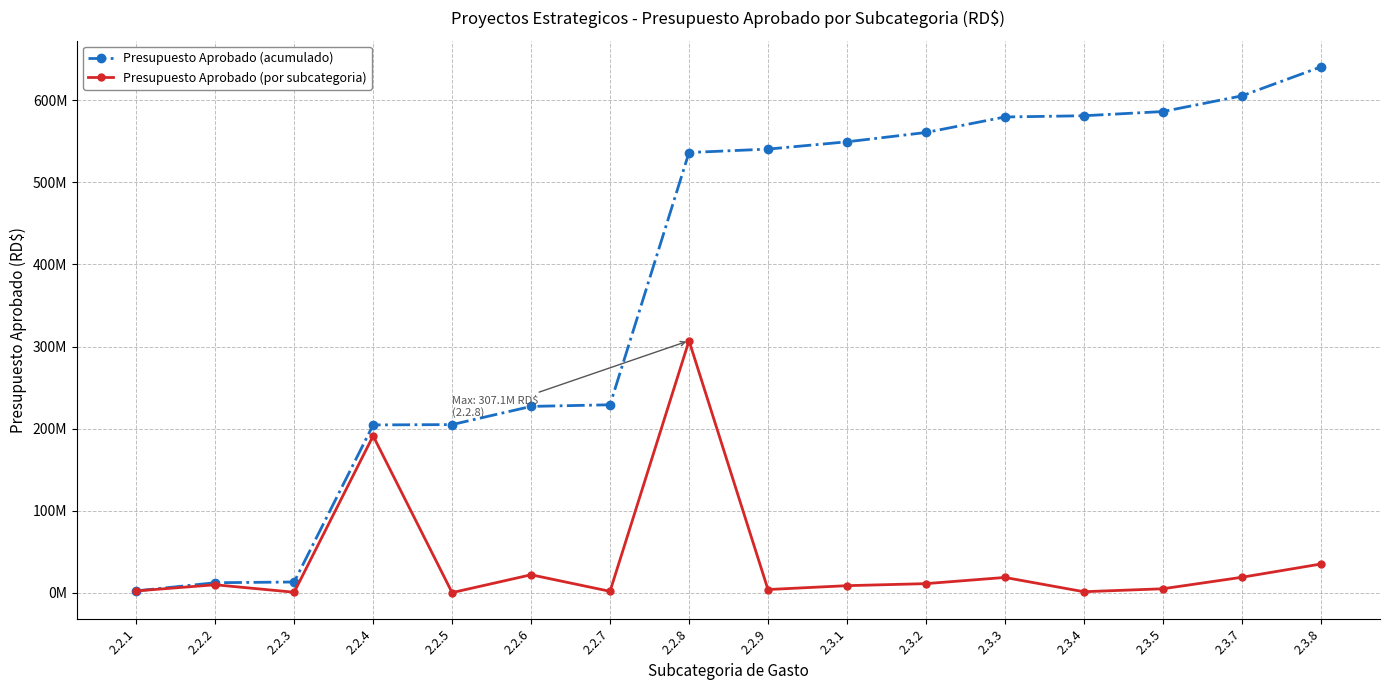

True or false: Presupuesto Aprobado (por subcategoria) and Presupuesto Aprobado (acumulado) cross at least once.

False